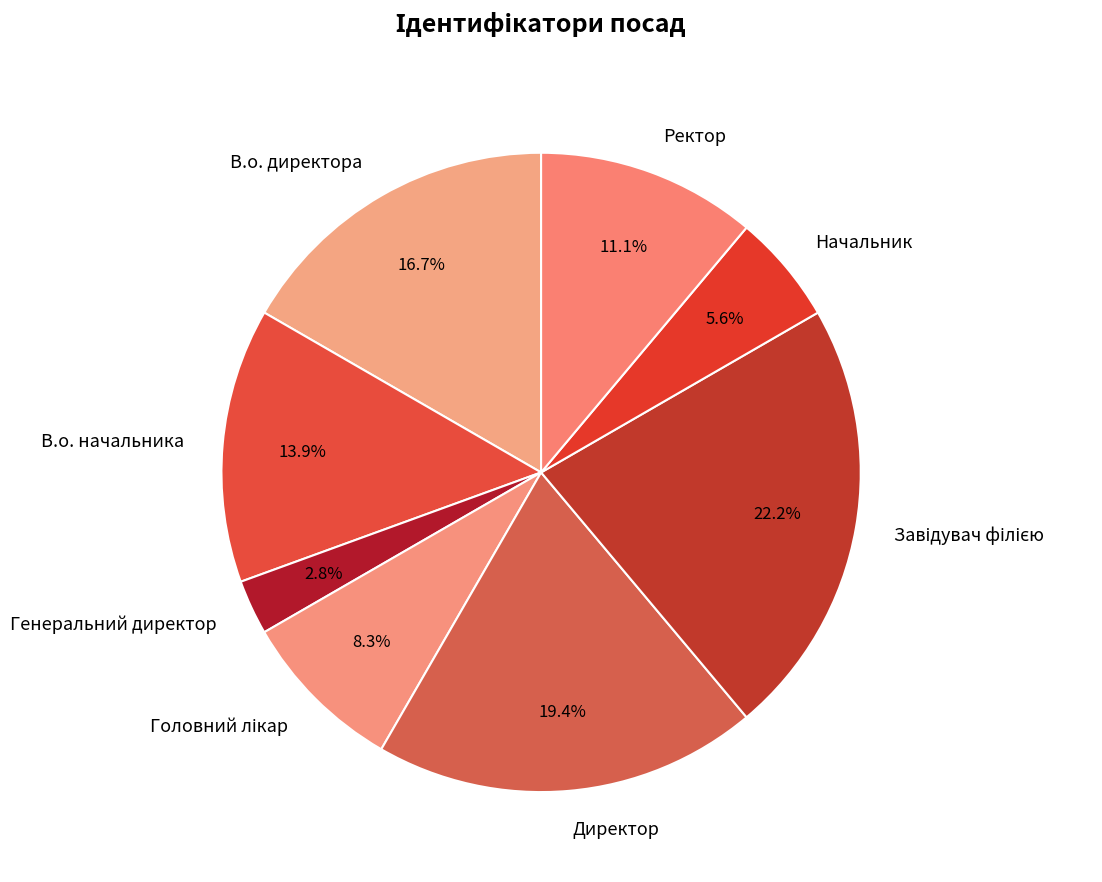

Which category has the smallest portion of the pie?

Генеральний директор